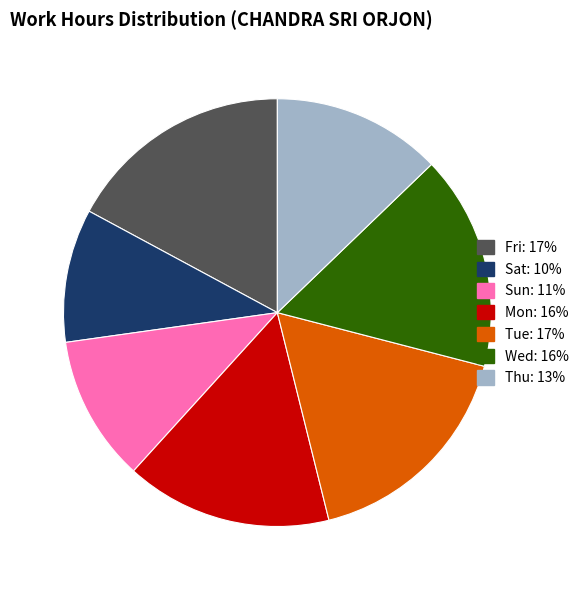

Does any single category account for the majority?

No